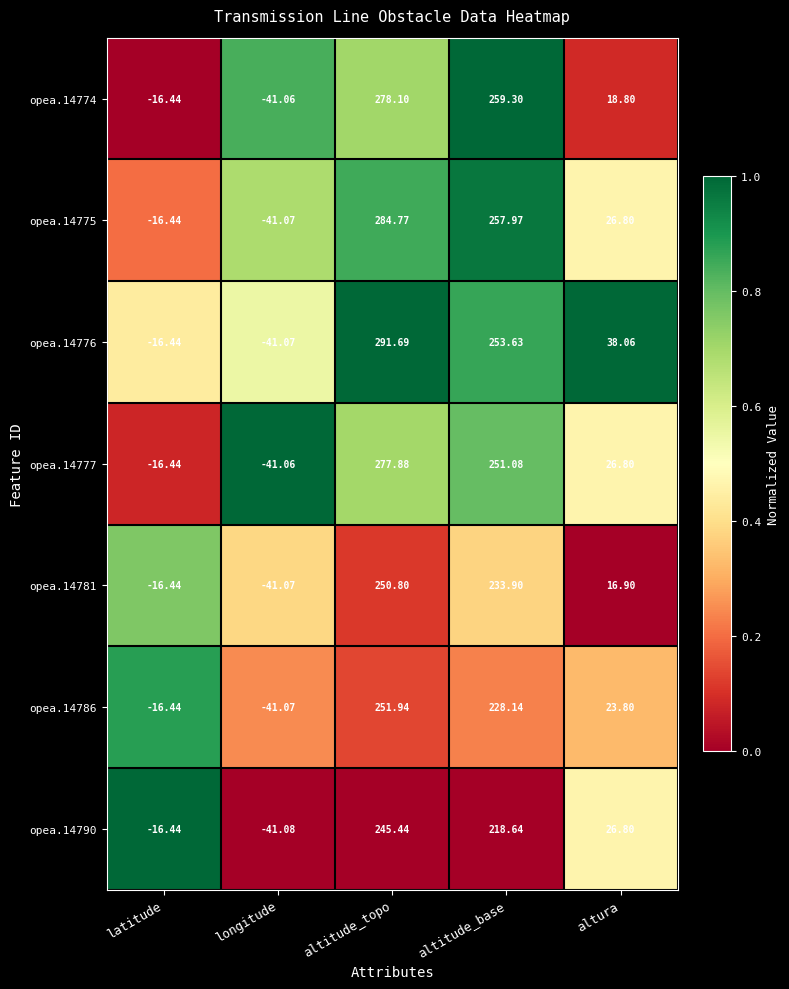

At which label does opea.14790 first exceed 26?

altitude_topo